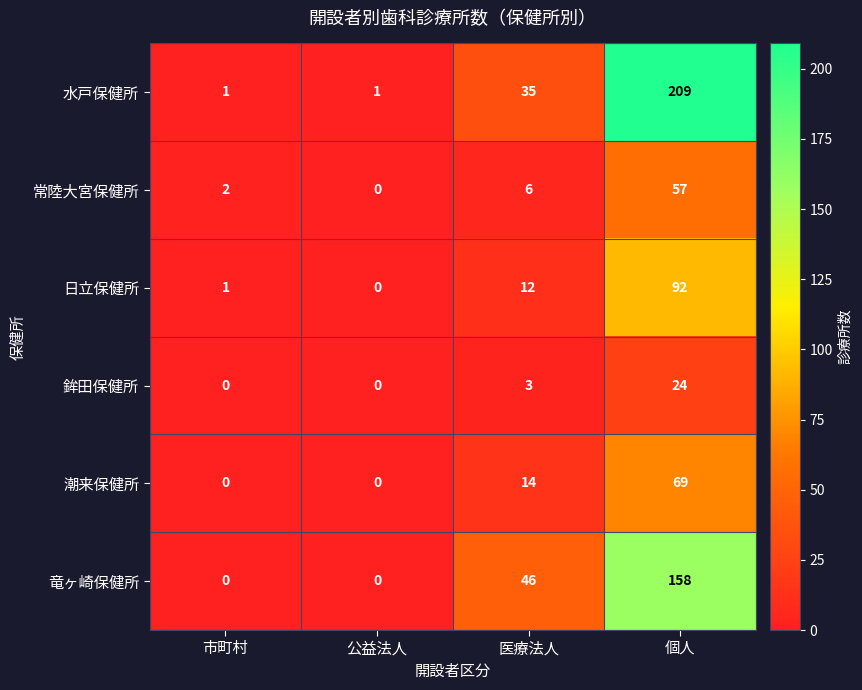

The value of 日立保健所 at 個人 is 138. True or false?

False